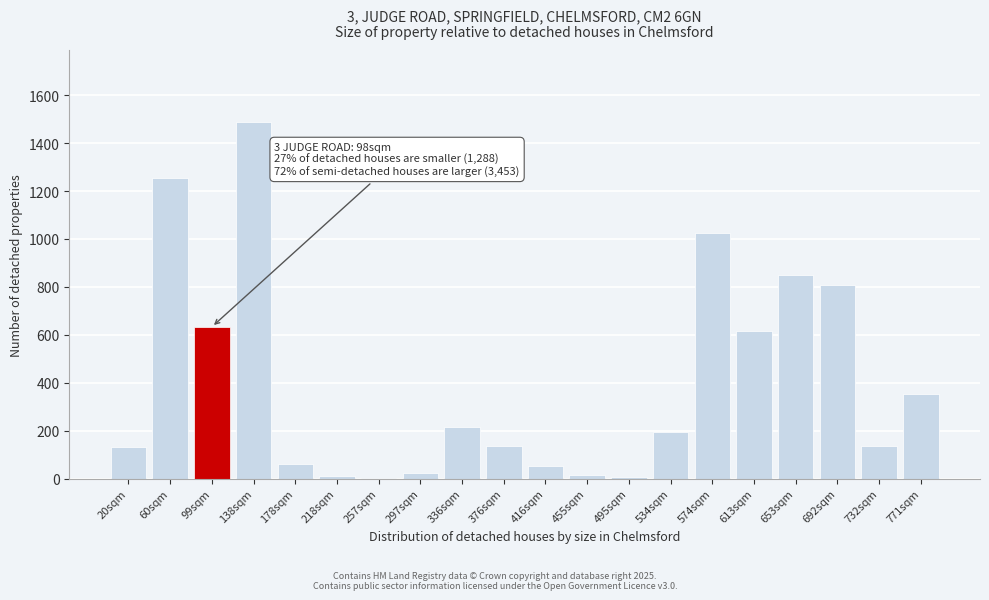

Is it true that the value at 178sqm is 58.9?

True